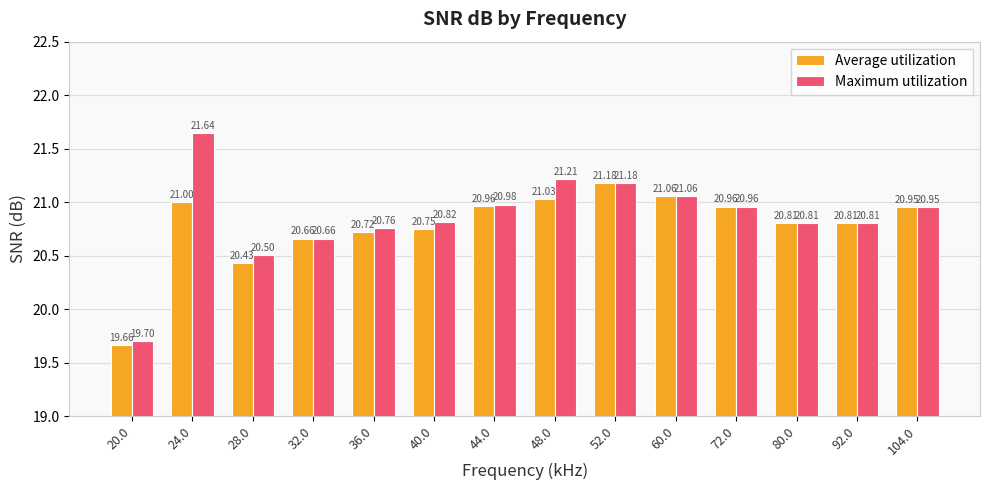

At which label is Average utilization closest to 20?

20.0